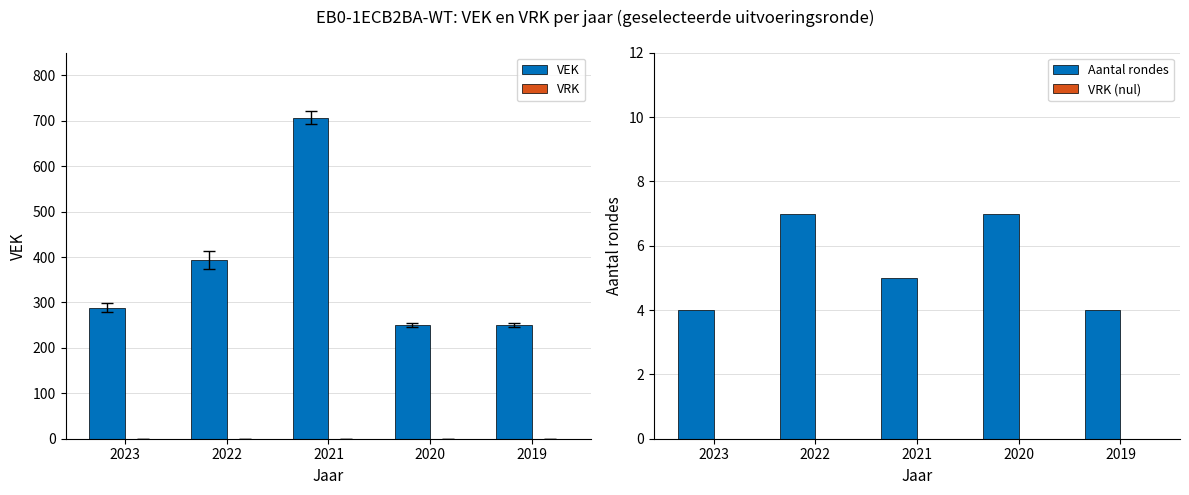

What is the total value across all series at 2023?

292